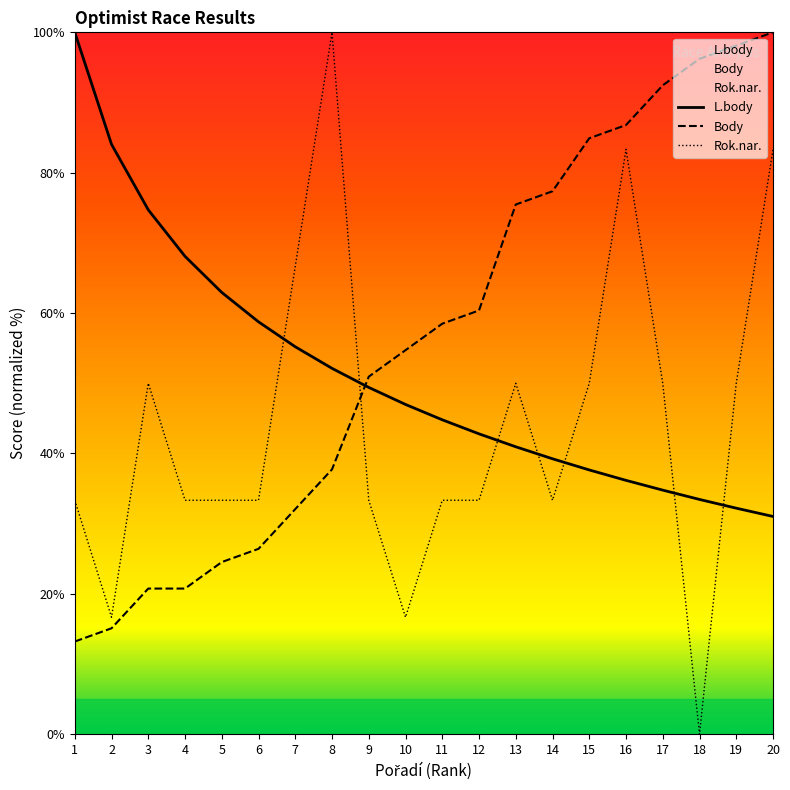

How many values in the Body series are below 58?

10